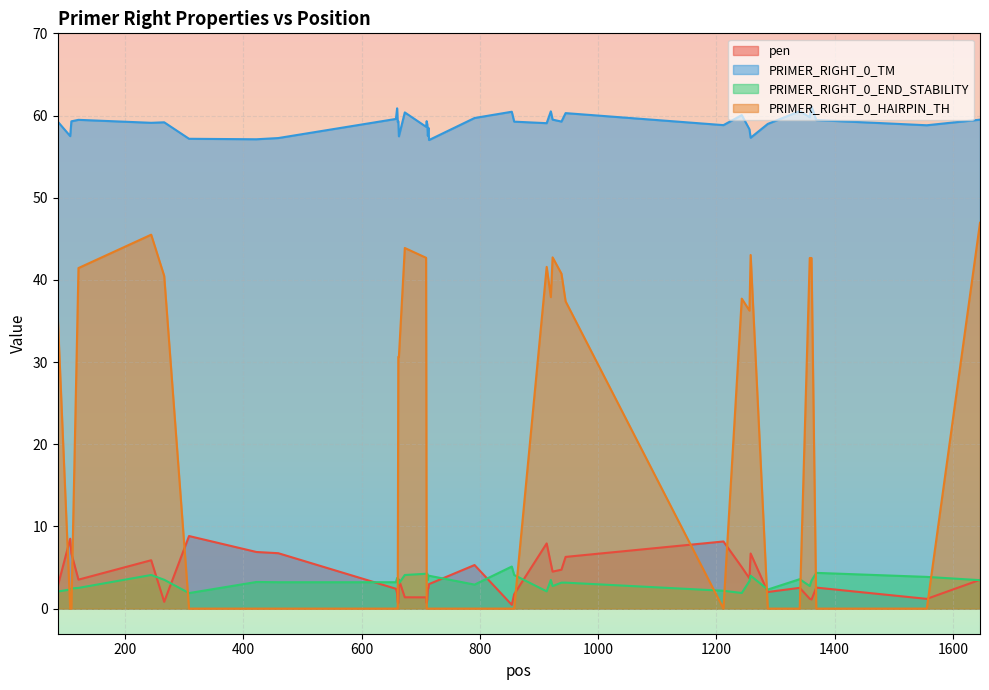

Which series has the largest range (max minus min)?

PRIMER_RIGHT_0_HAIRPIN_TH